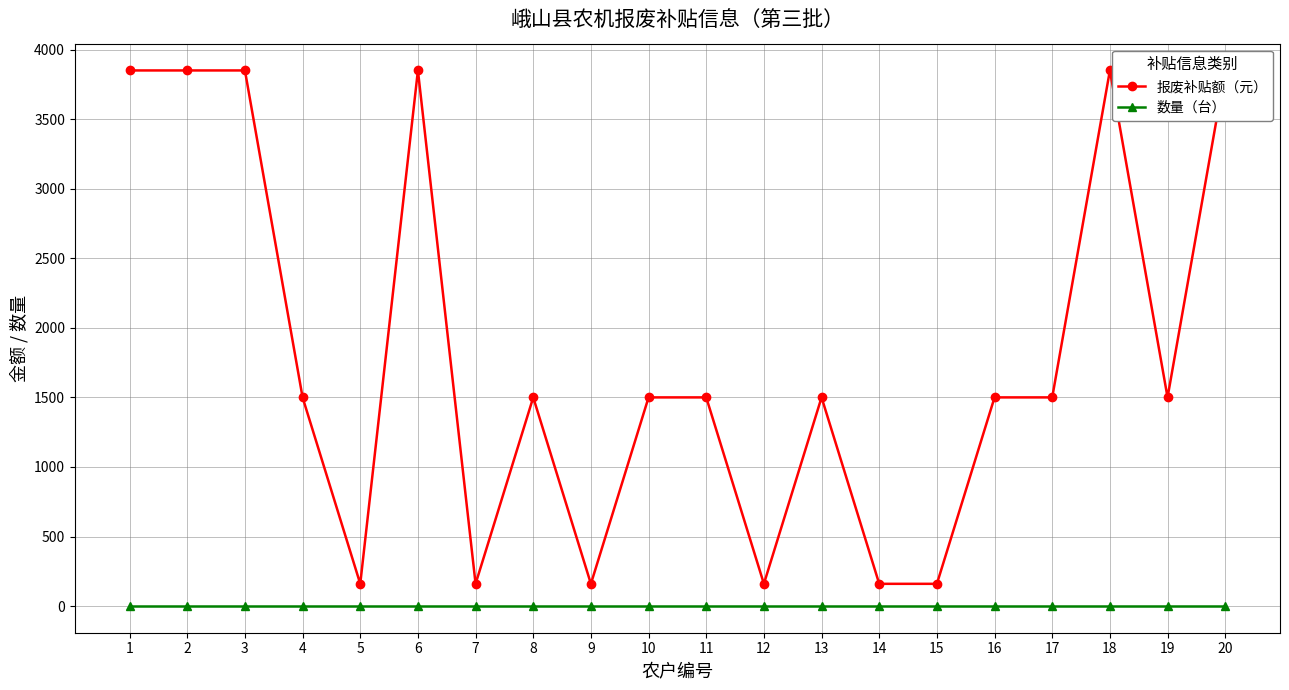

Is the value of 数量（台） at 9 greater than the value of 报废补贴额（元） at 15?

No